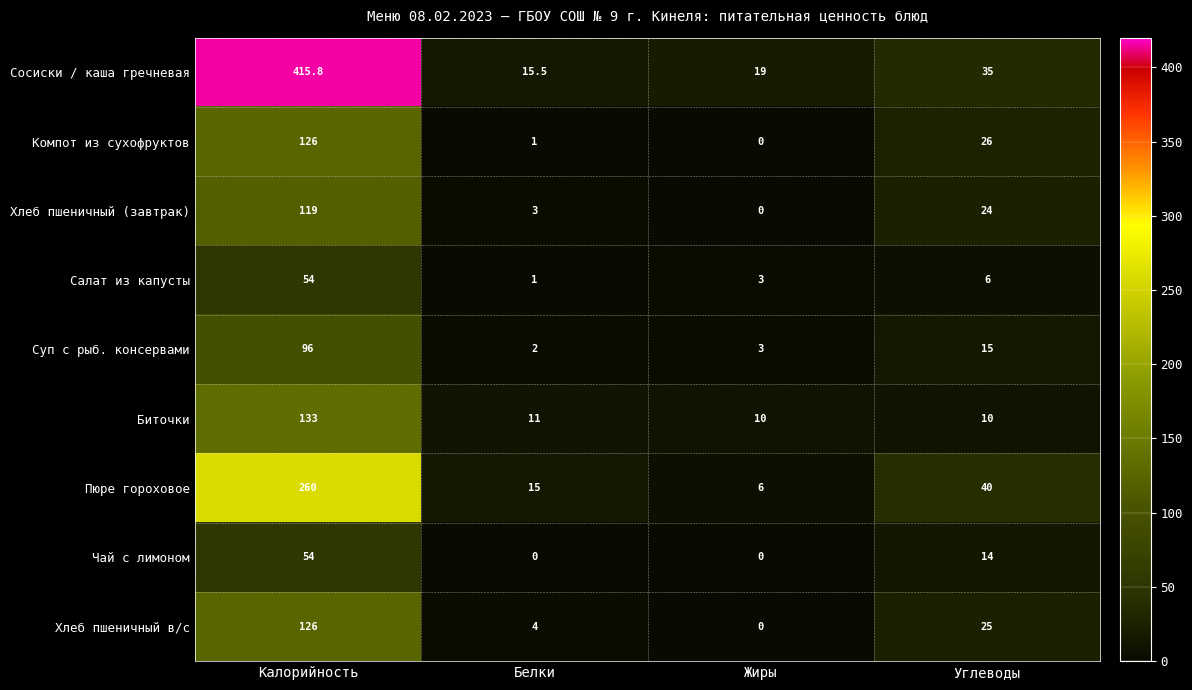

What is the difference between the maximum and minimum values in the Хлеб пшеничный (завтрак) series?

119.0